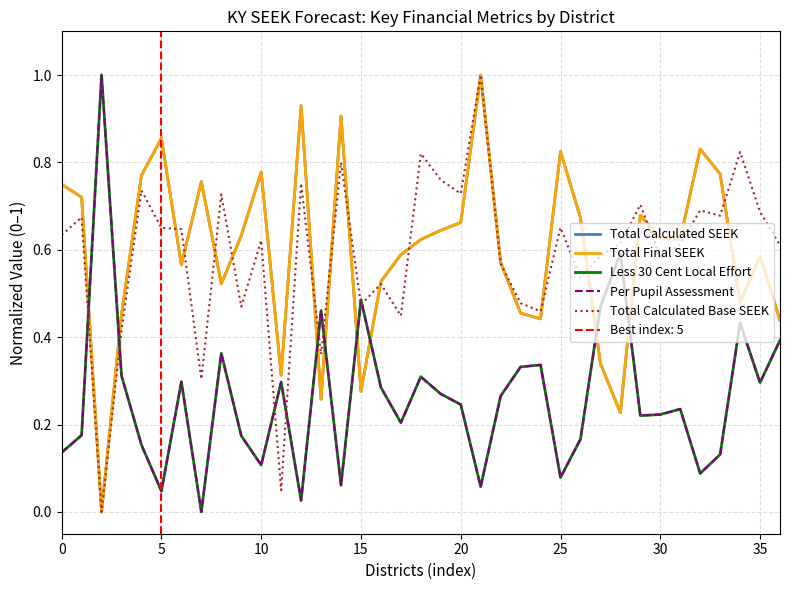

Which series ends up on top after the final intersection of Total Calculated SEEK and Per Pupil Assessment?

Total Calculated SEEK